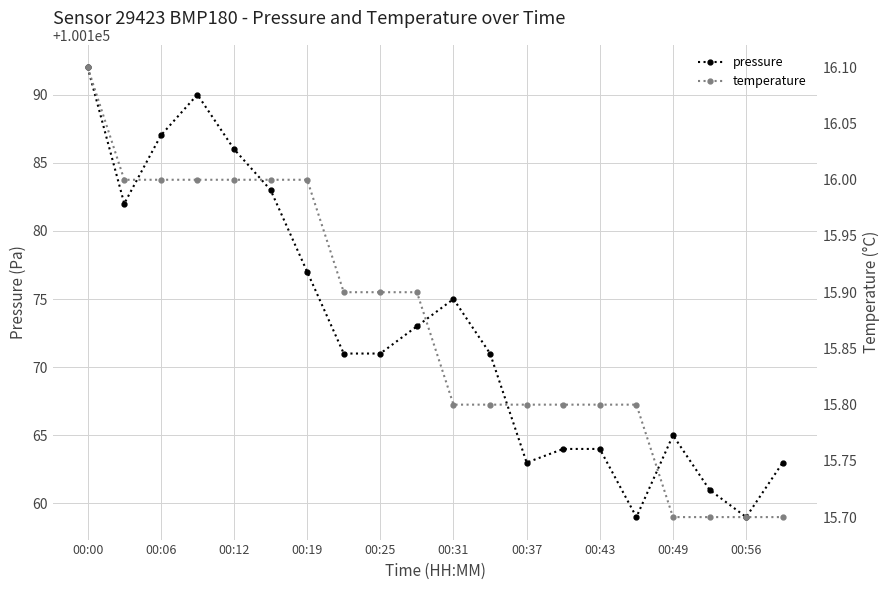

Is it true that pressure equals 146633 at 00:25?

False